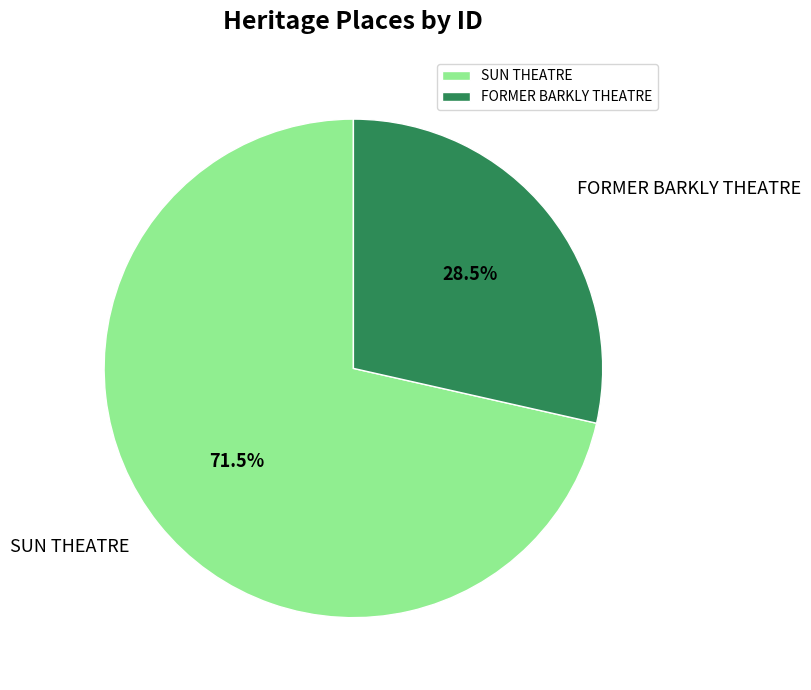

Count the number of slices in the pie.

2